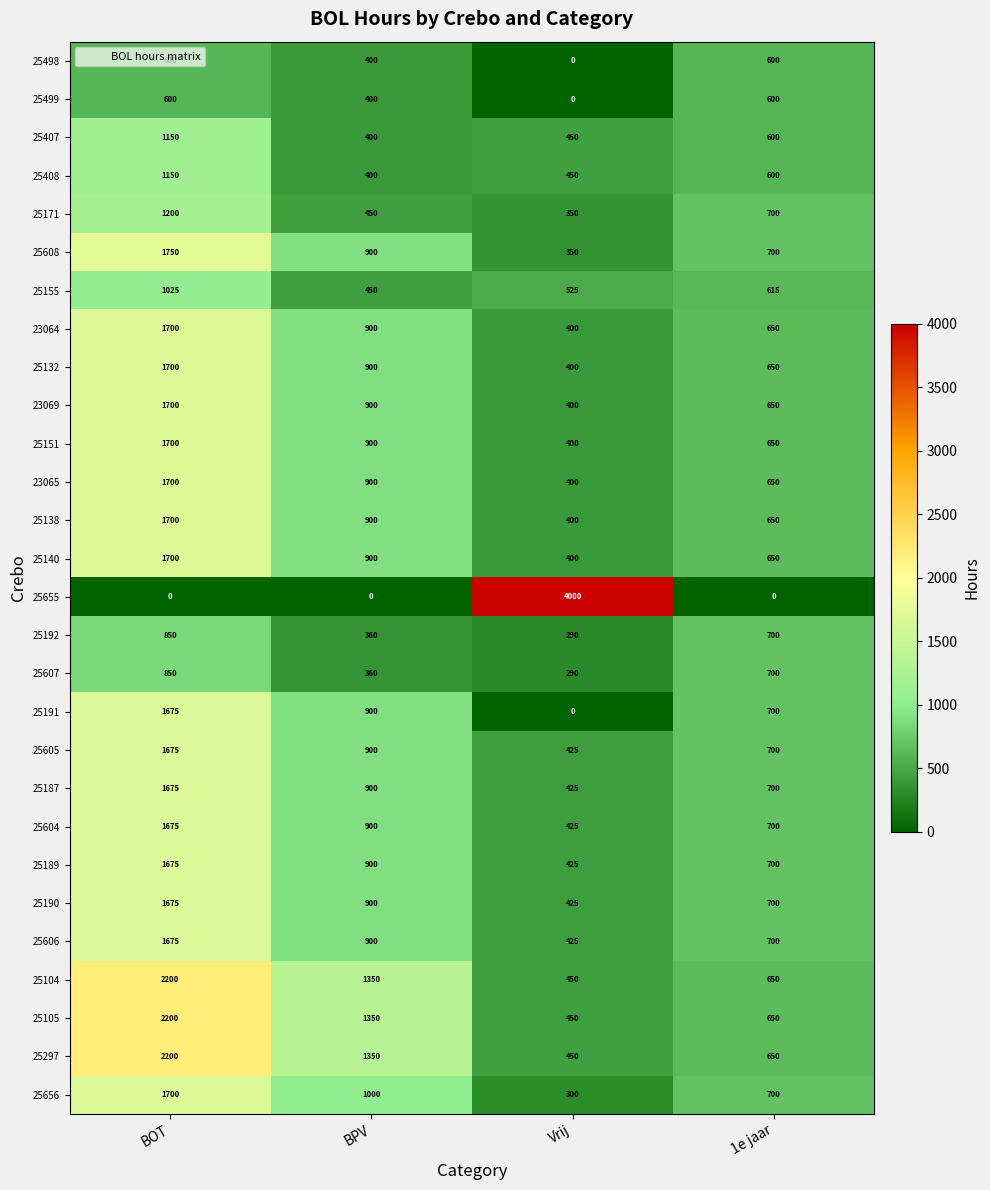

Count the number of data series in this chart.

28